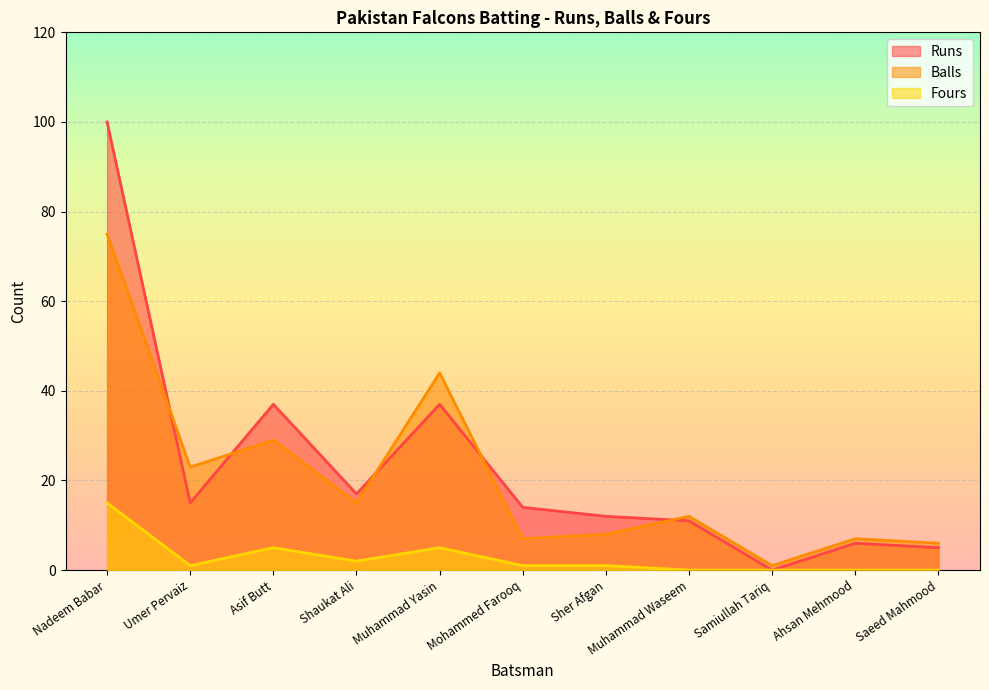

How many categories are shown in the chart?

11